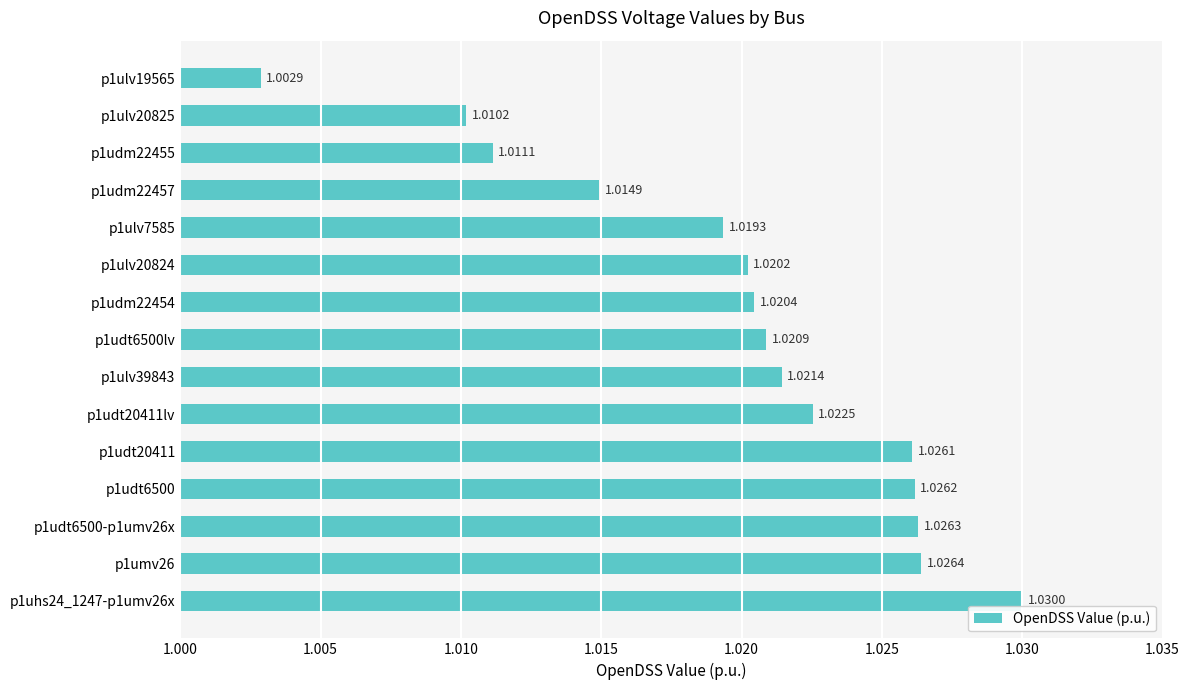

Which category has the highest value across all series?

p1uhs24_1247-p1umv26x